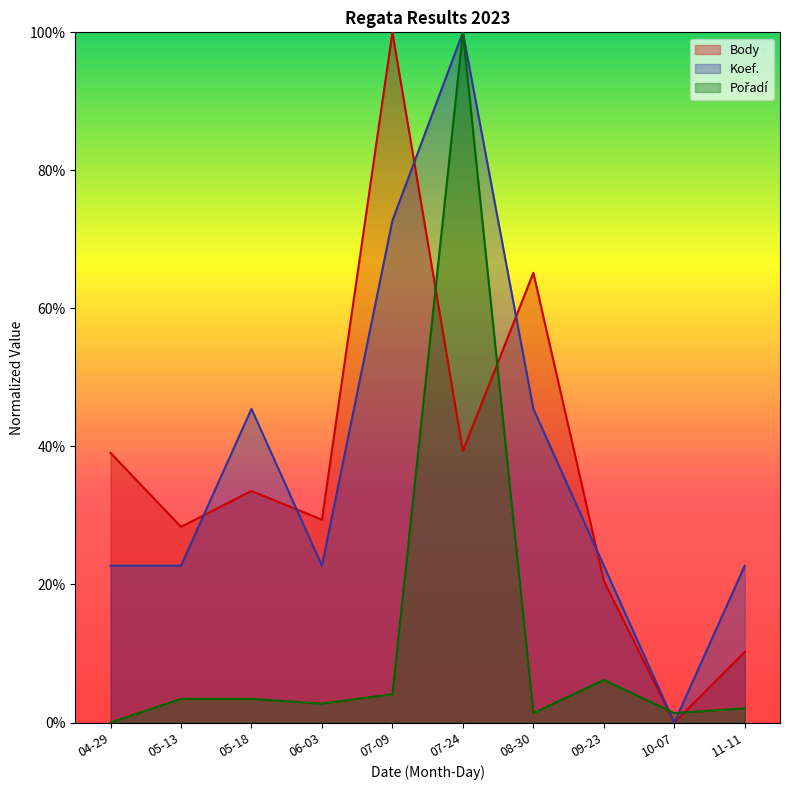

How many categories are shown in the chart?

10